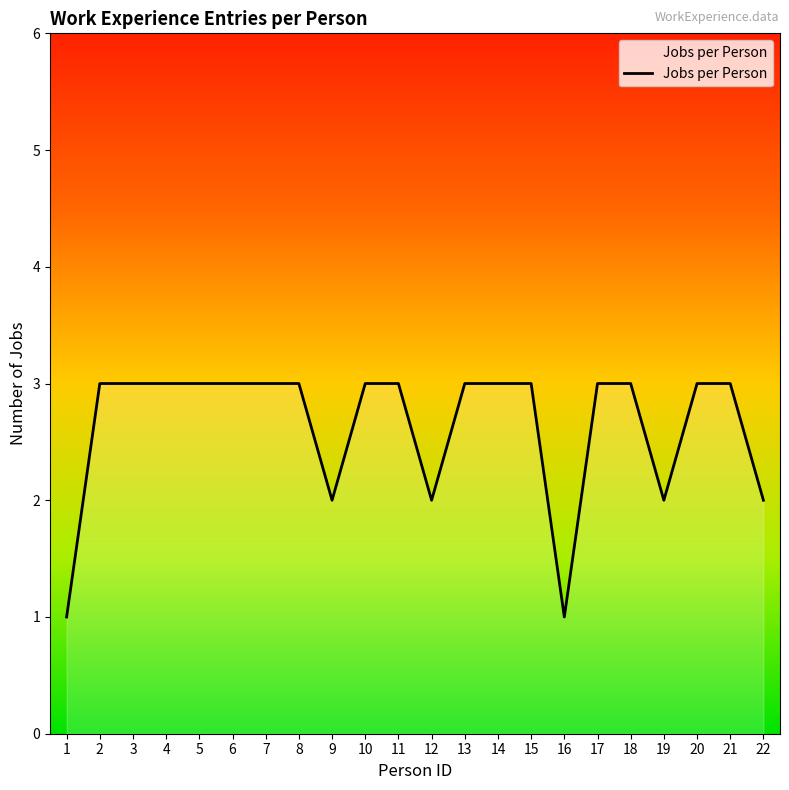

Rank the categories by value from highest to lowest.

2, 3, 4, 5, 6, 7, 8, 10, 11, 13, 14, 15, 17, 18, 20, 21, 9, 12, 19, 22, 1, 16